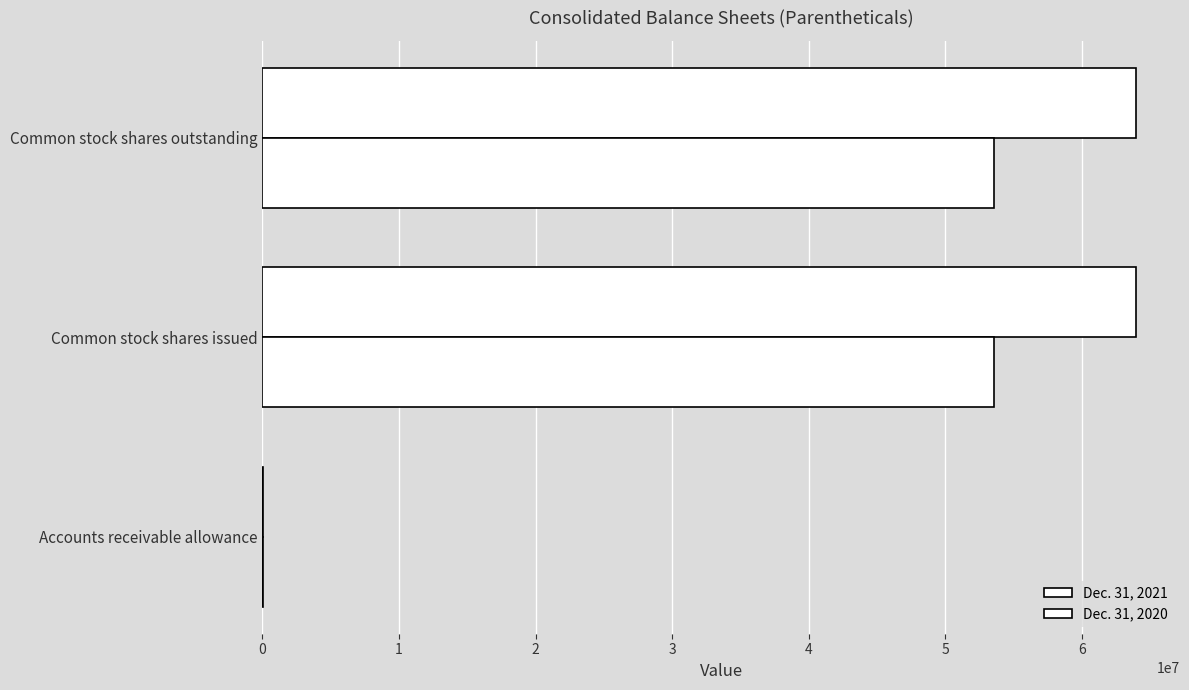

Count the number of categories in the chart.

3